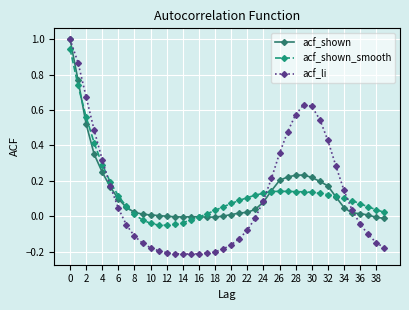

How many lines are shown in the chart?

3